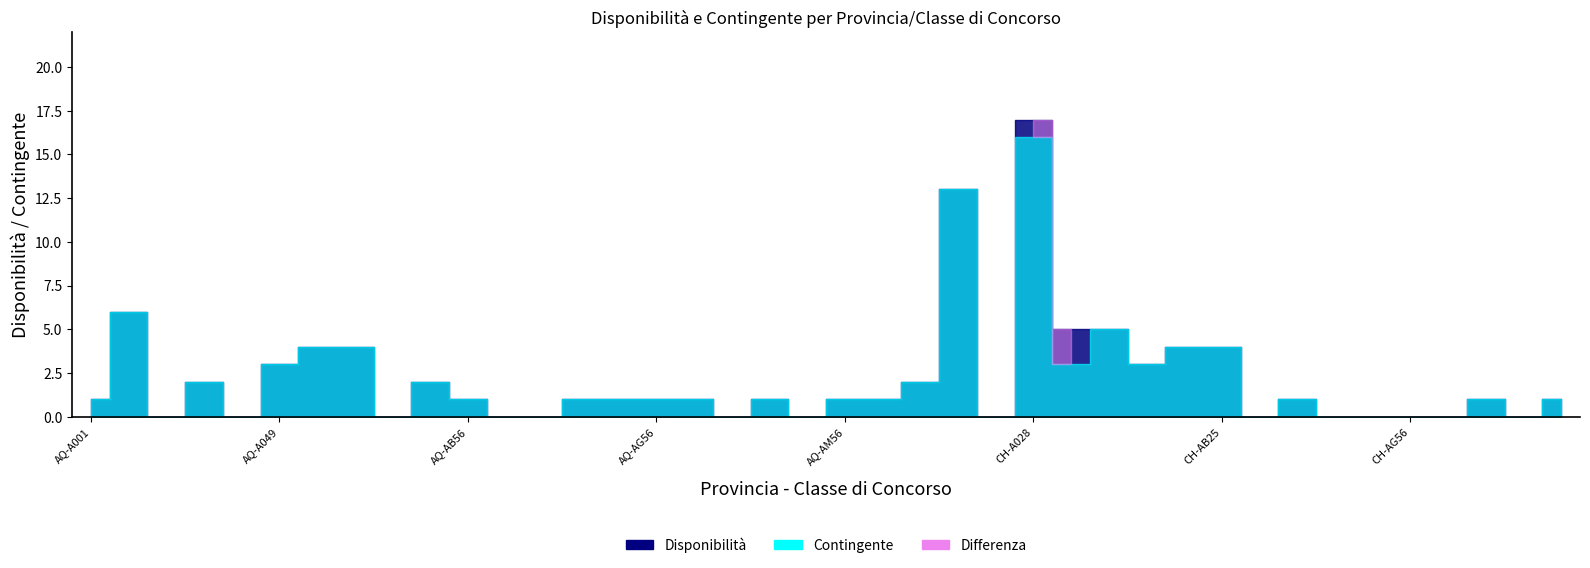

How many data points in Disponibilità are above 1?

14